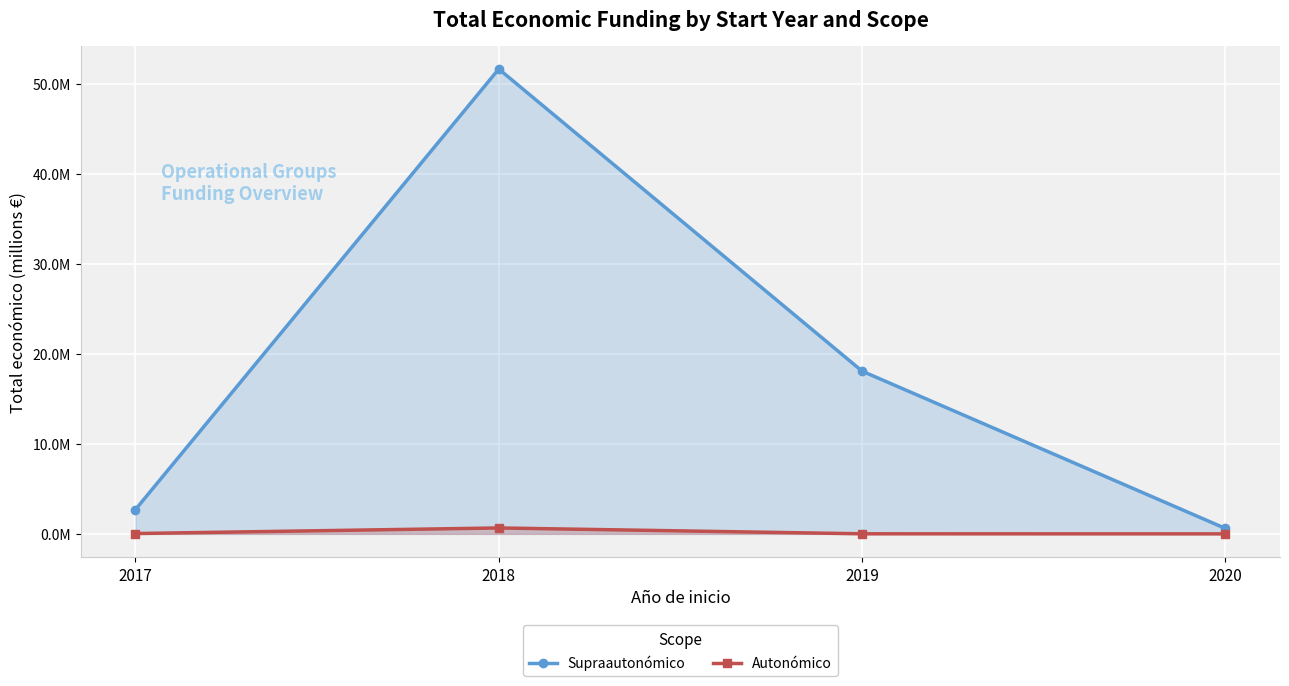

Reading left to right, list all the values displayed in this chart.

Supraautonómico: 2017=2.7	2018=51.7	2019=18.1	2020=0.6
Autonómico: 2017=0.0	2018=0.7	2019=0.0	2020=0.0